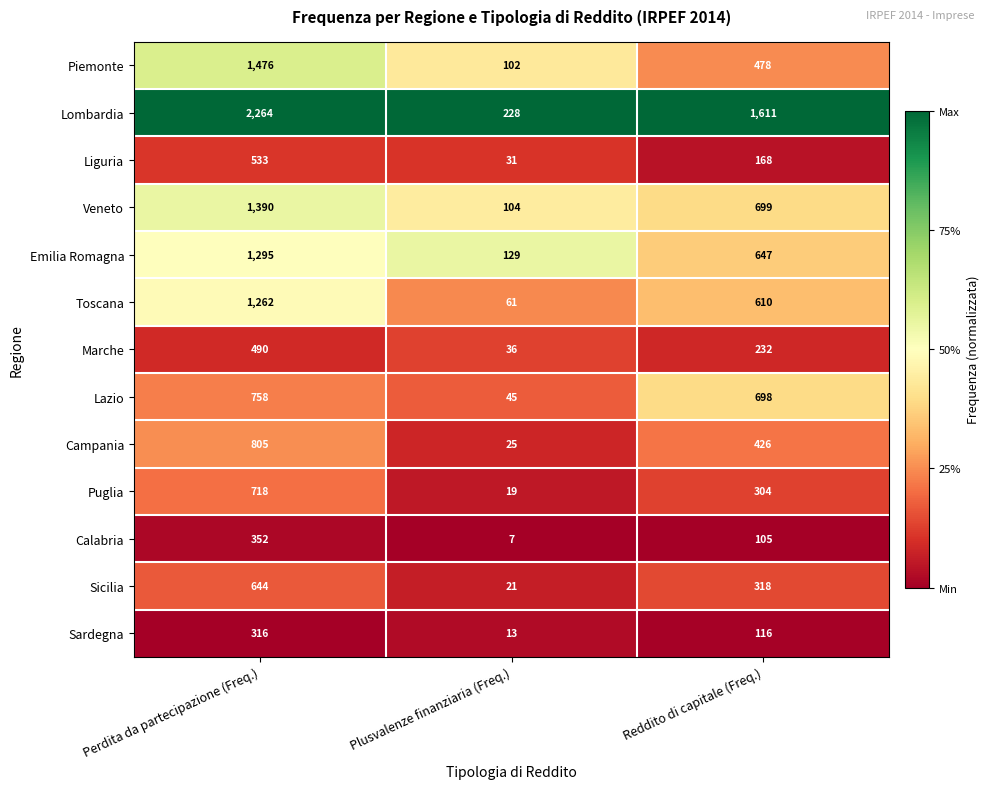

What is the spread (max minus min) of values at Perdita da partecipazione (Freq.)?

1948